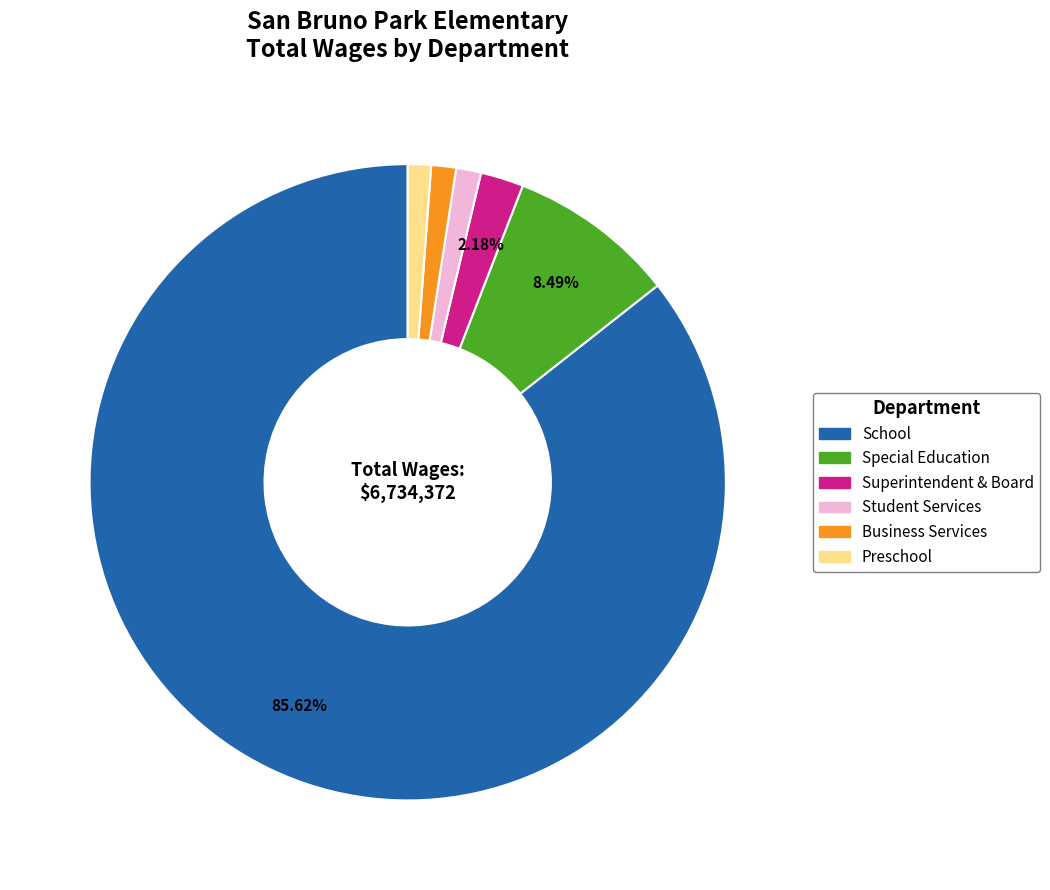

Is it true that Preschool is 1% of the pie?

True